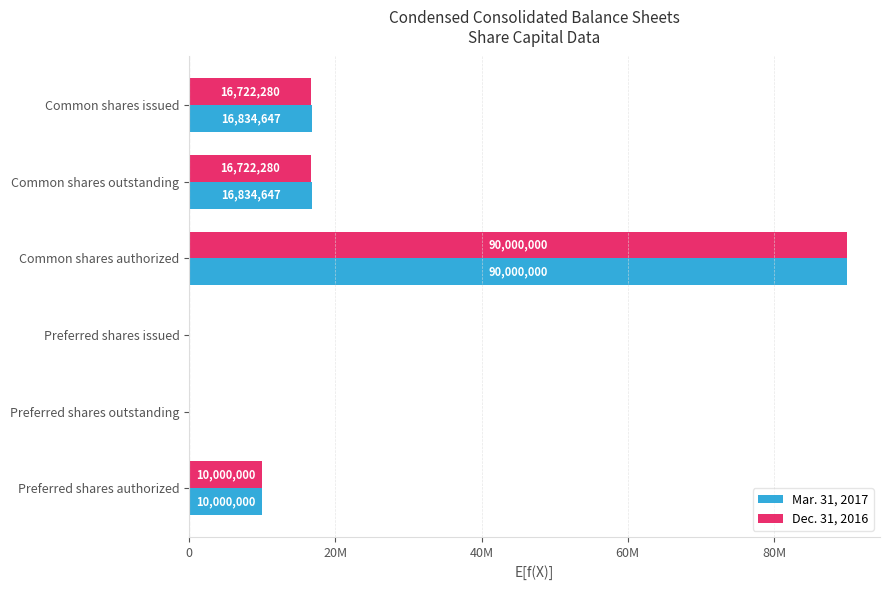

Reading left to right, transcribe all the data shown in this chart.

Mar. 31, 2017: 16834647	16834647	90000000	0	0	10000000
Dec. 31, 2016: 16722280	16722280	90000000	0	0	10000000